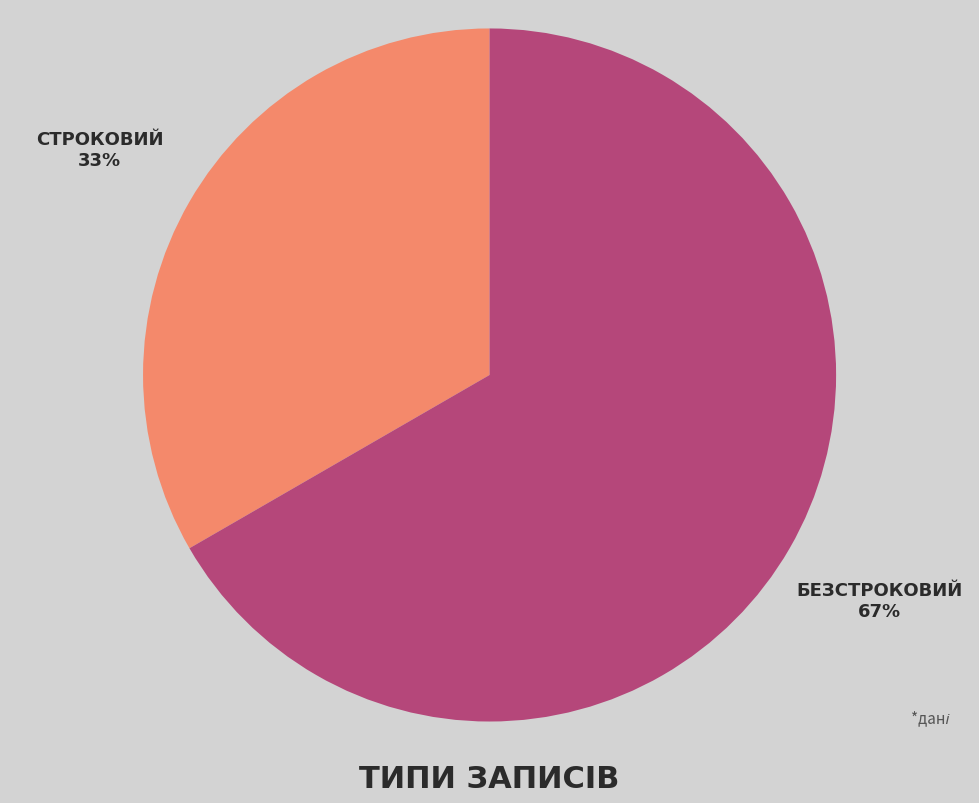

Count the number of slices in the pie.

2